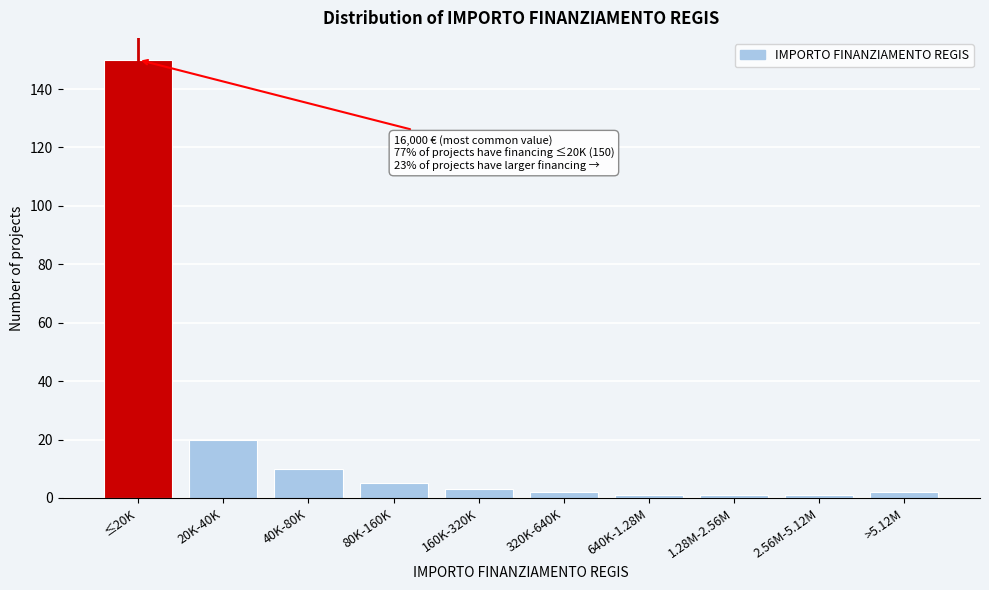

Reading right to left, extract all data points from this chart.

>5.12M=2	2.56M-5.12M=1	1.28M-2.56M=1	640K-1.28M=1	320K-640K=2	160K-320K=3	80K-160K=5	40K-80K=10	20K-40K=20	≤20K=150